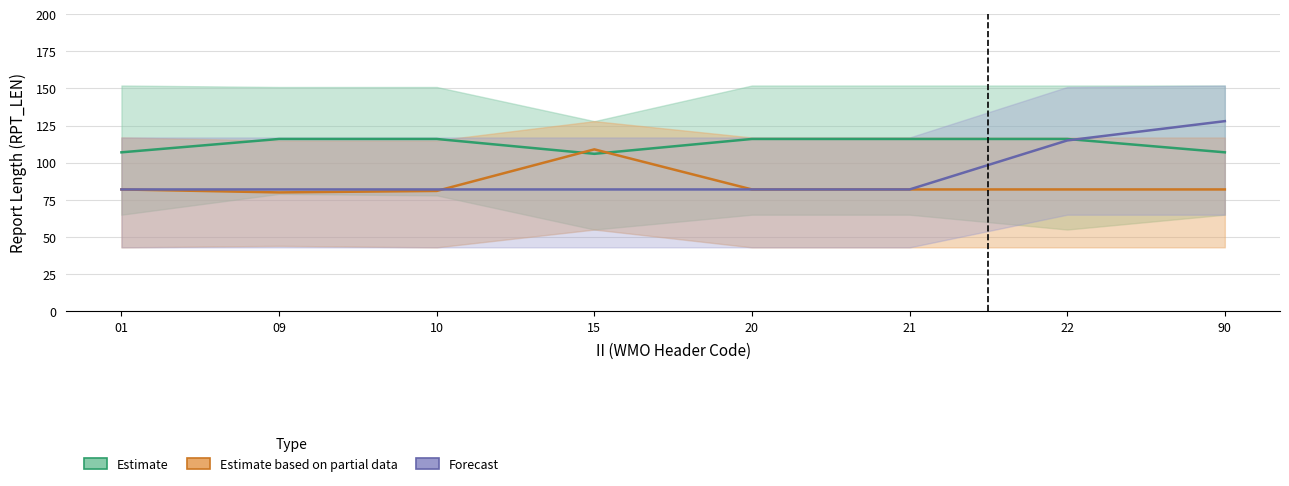

What is the difference between the highest and lowest values at 01?

25